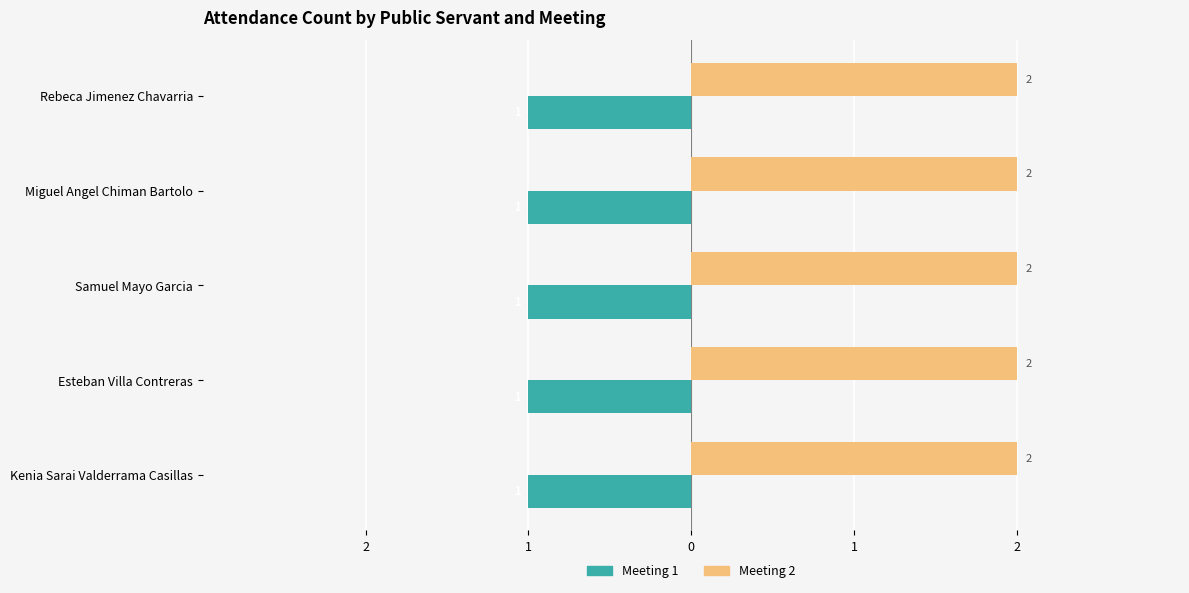

Is it true that Meeting 2 equals 1 at Esteban Villa Contreras?

False